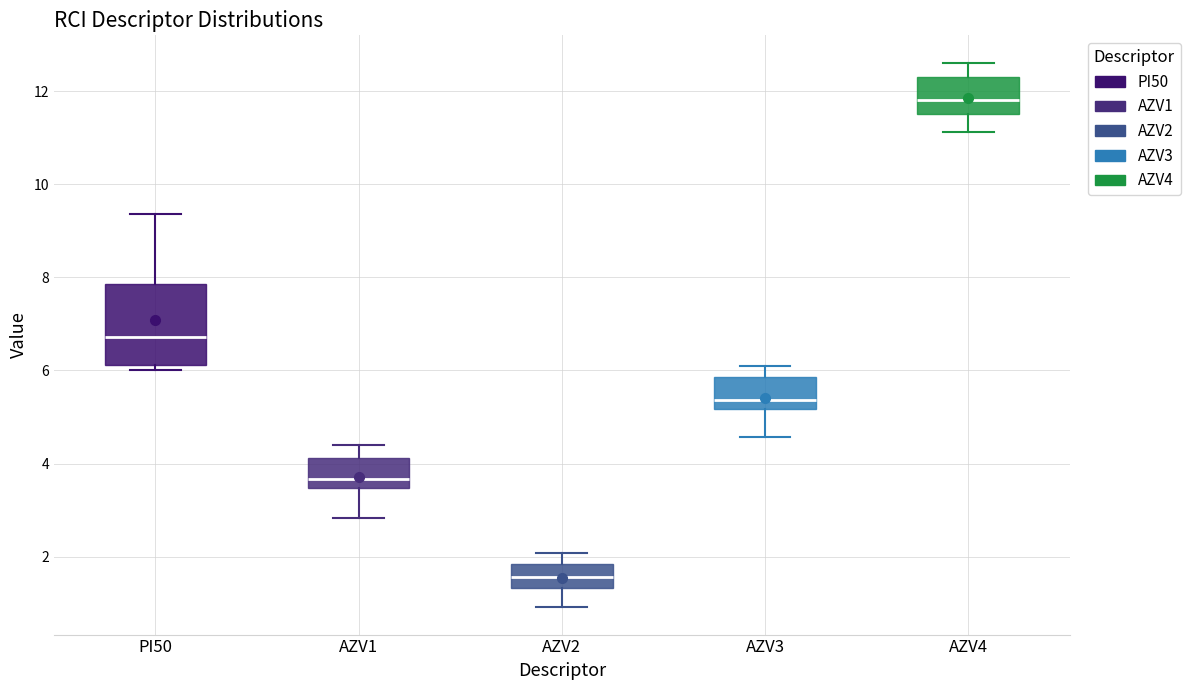

Which box is the tallest, from its lower edge to its upper edge?

PI50